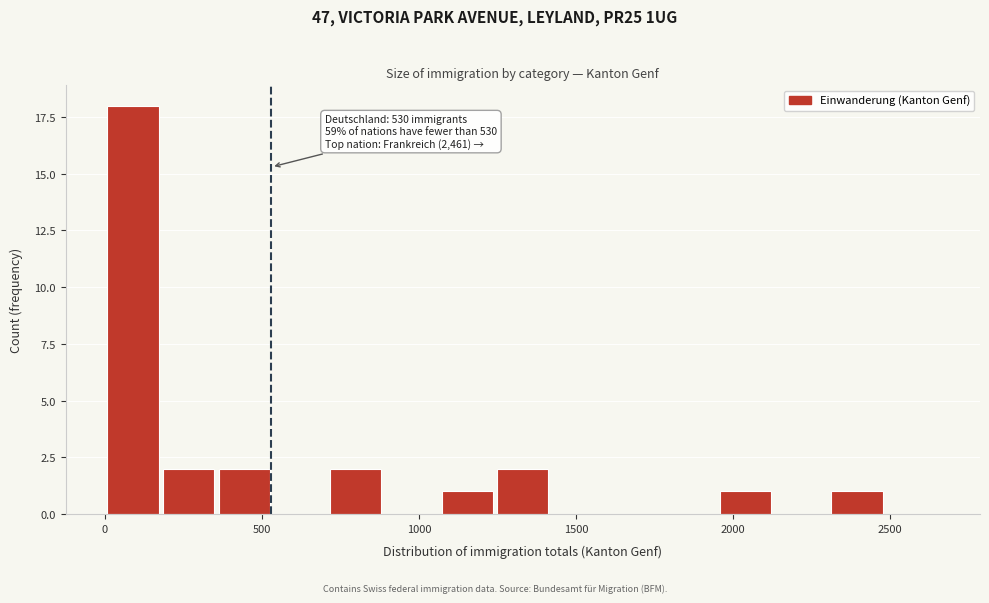

Around what value on the x-axis is the tallest bar? Give the approximate position of its centre, as read against the axis.

100